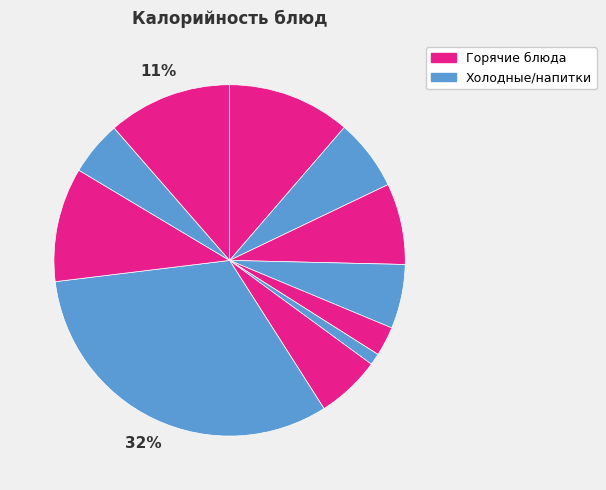

How many segments does this pie chart have?

11